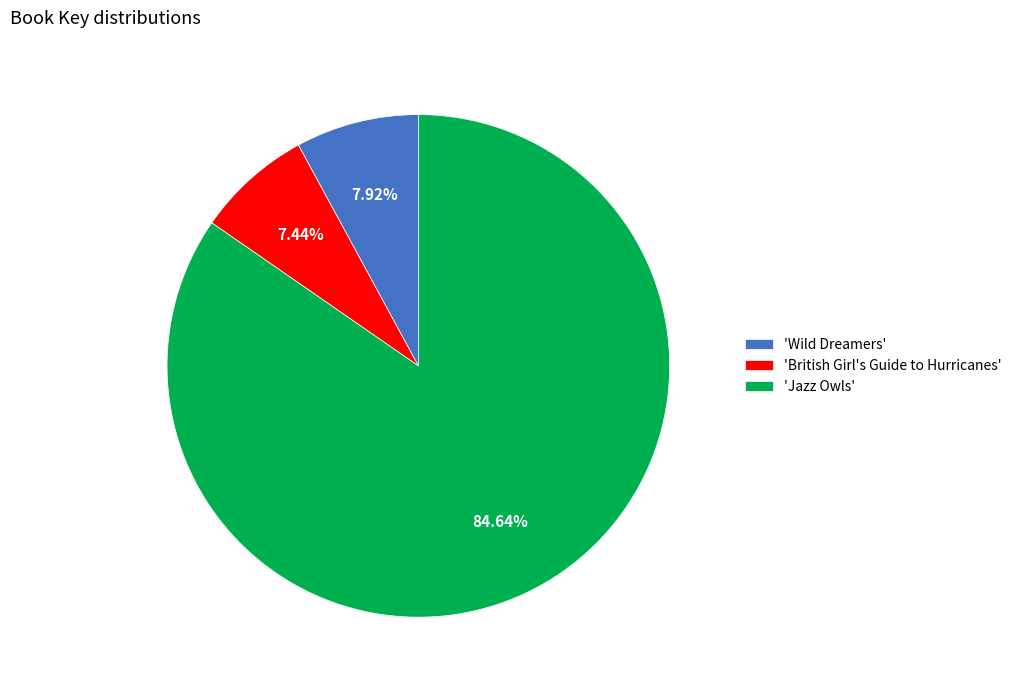

Count the number of slices in the pie.

3